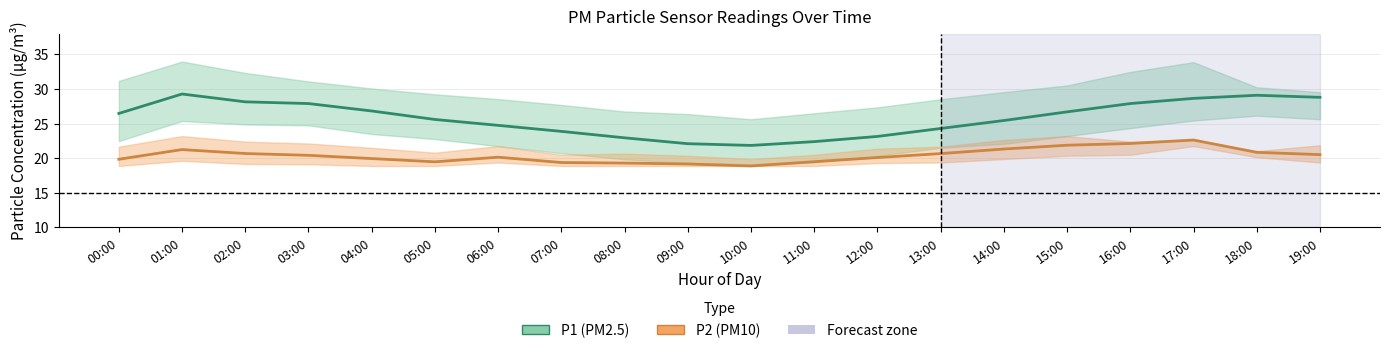

Which category has the lowest value in the P2 (PM10) series?

10:00